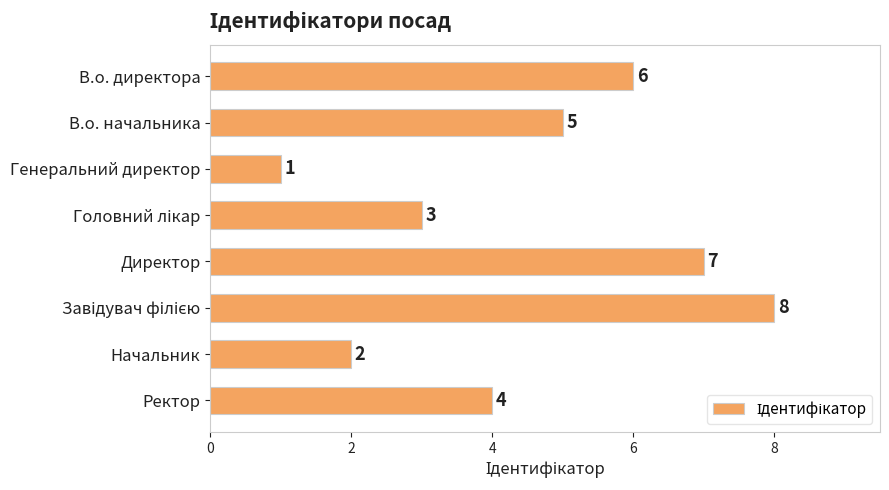

Reading top to bottom, what are all the values shown in this chart?

6	5	1	3	7	8	2	4